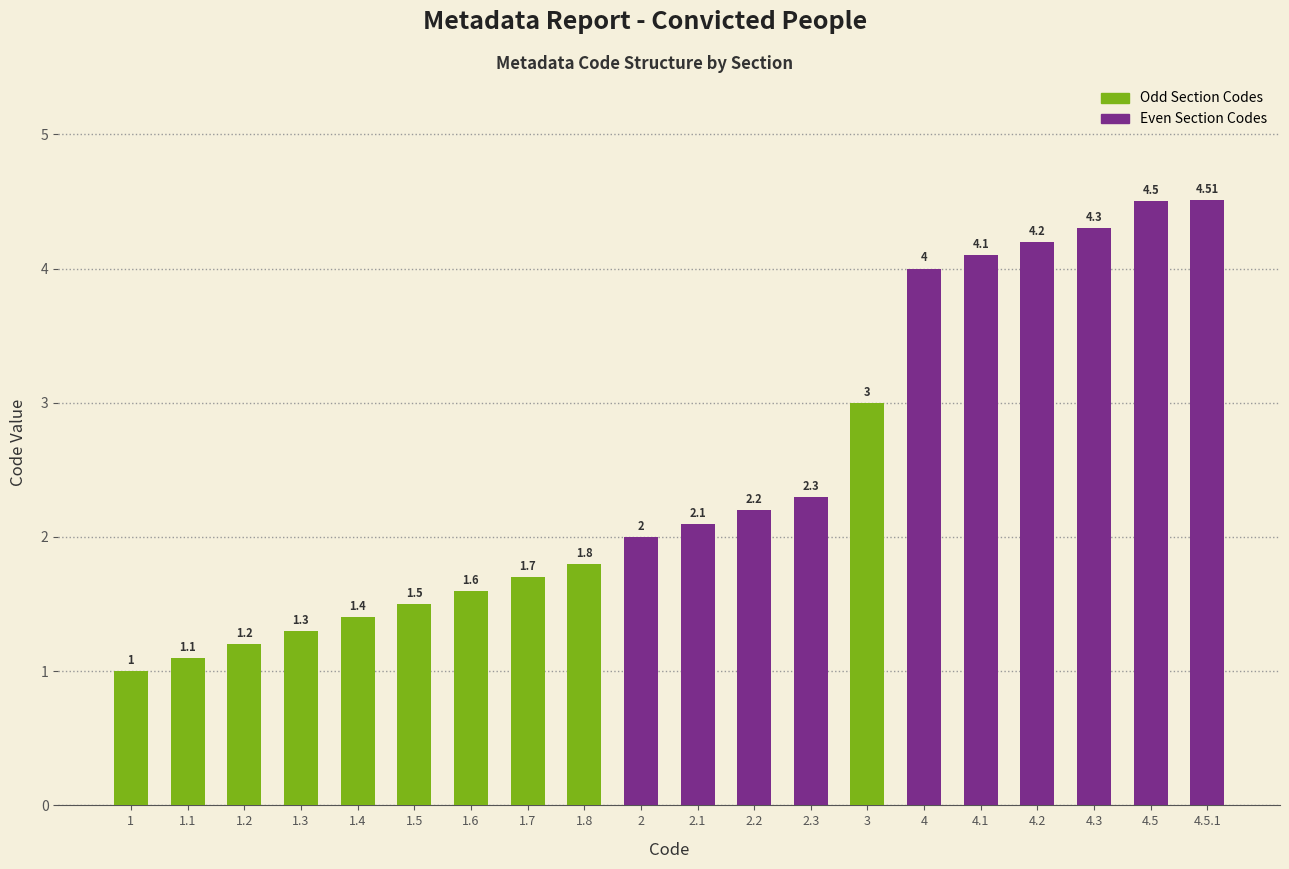

Reading right to left, list all the values displayed in this chart.

4.5	4.5	4.3	4.2	4.1	4.0	3.0	2.3	2.2	2.1	2.0	1.8	1.7	1.6	1.5	1.4	1.3	1.2	1.1	1.0